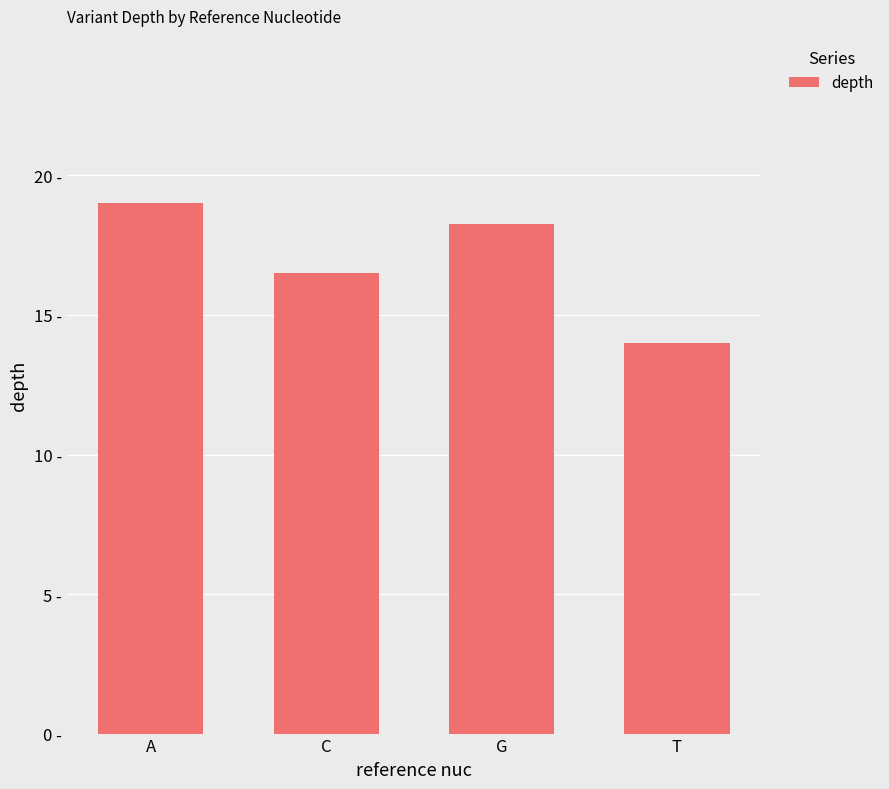

What is the label of the 1st bar from the right?

T